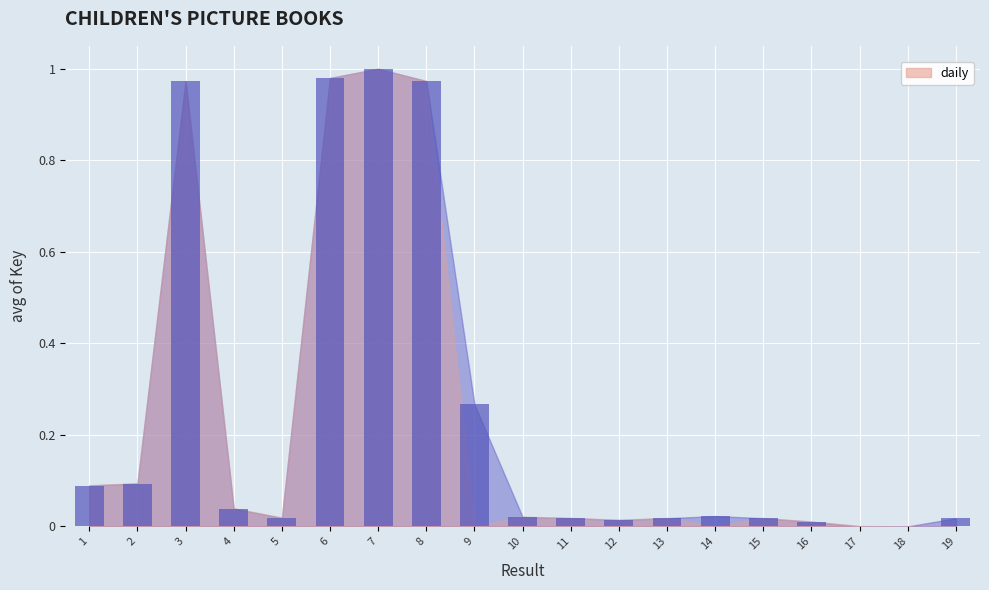

What is the sum of all values?

4.6